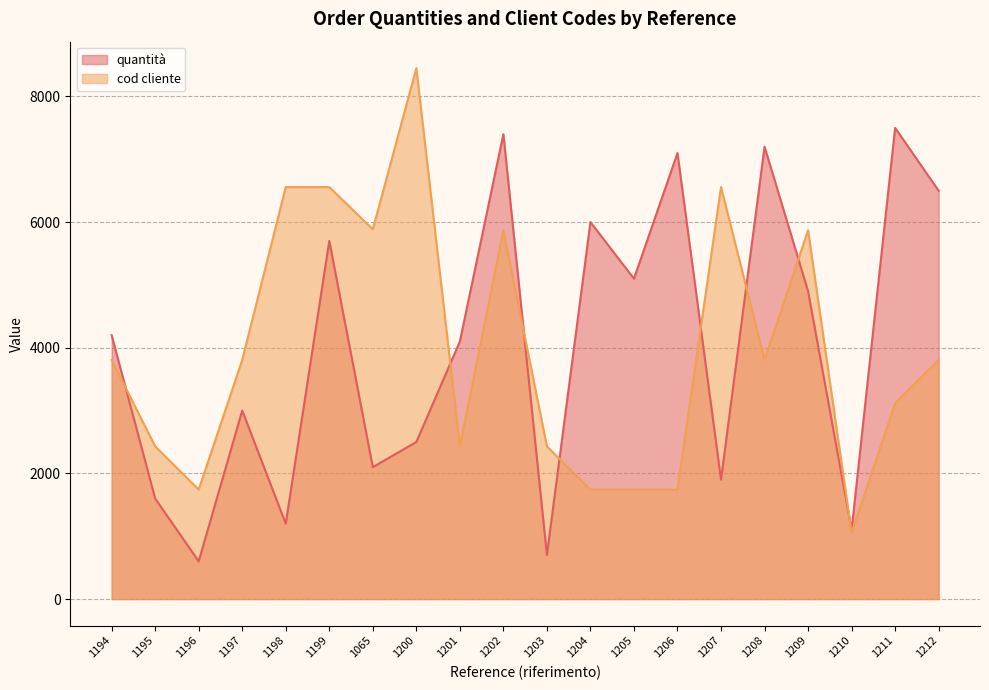

At which category does cod cliente reach its first local valley?

1196